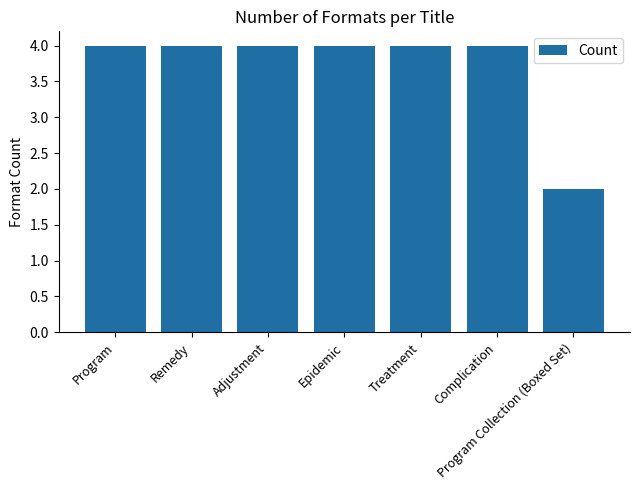

What is the value of the 5th bar from the left?

4